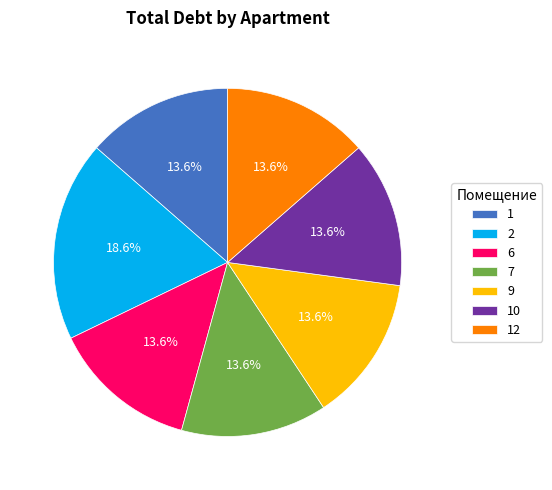

How many segments does this pie chart have?

7